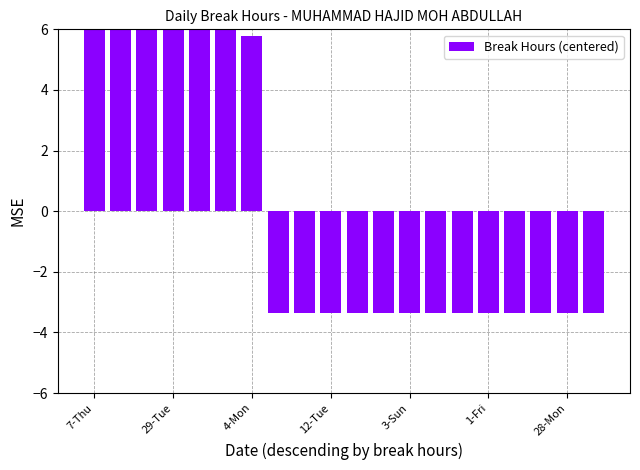

What position from the right is 1-Fri?

5